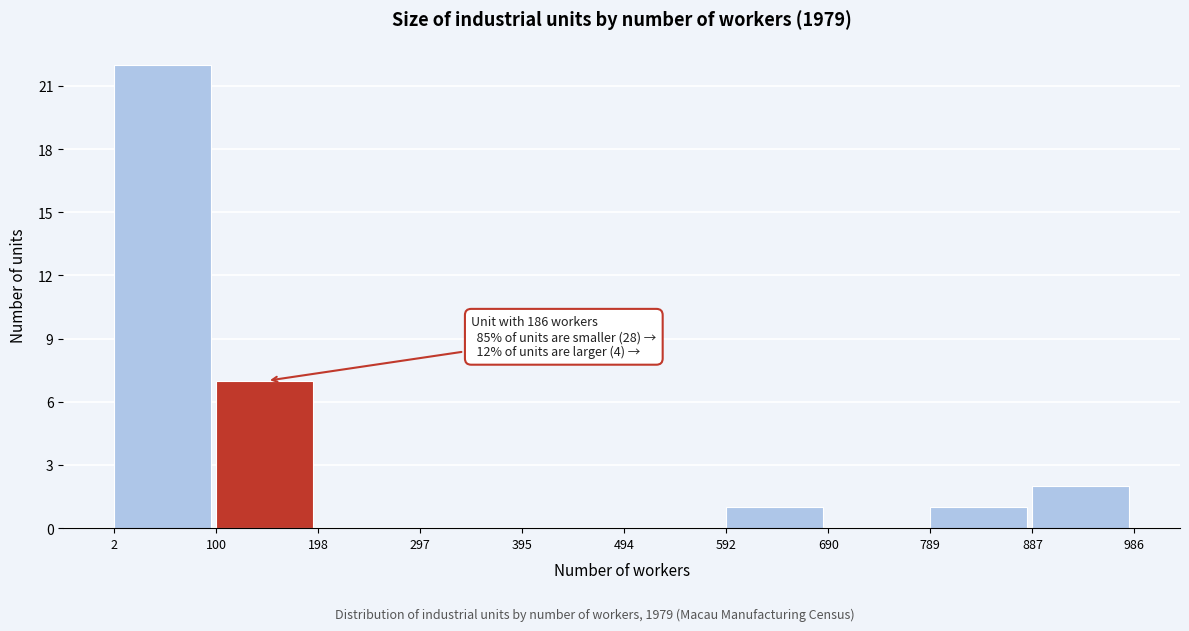

Over which range of the x-axis is the bar tallest?

2 to 100